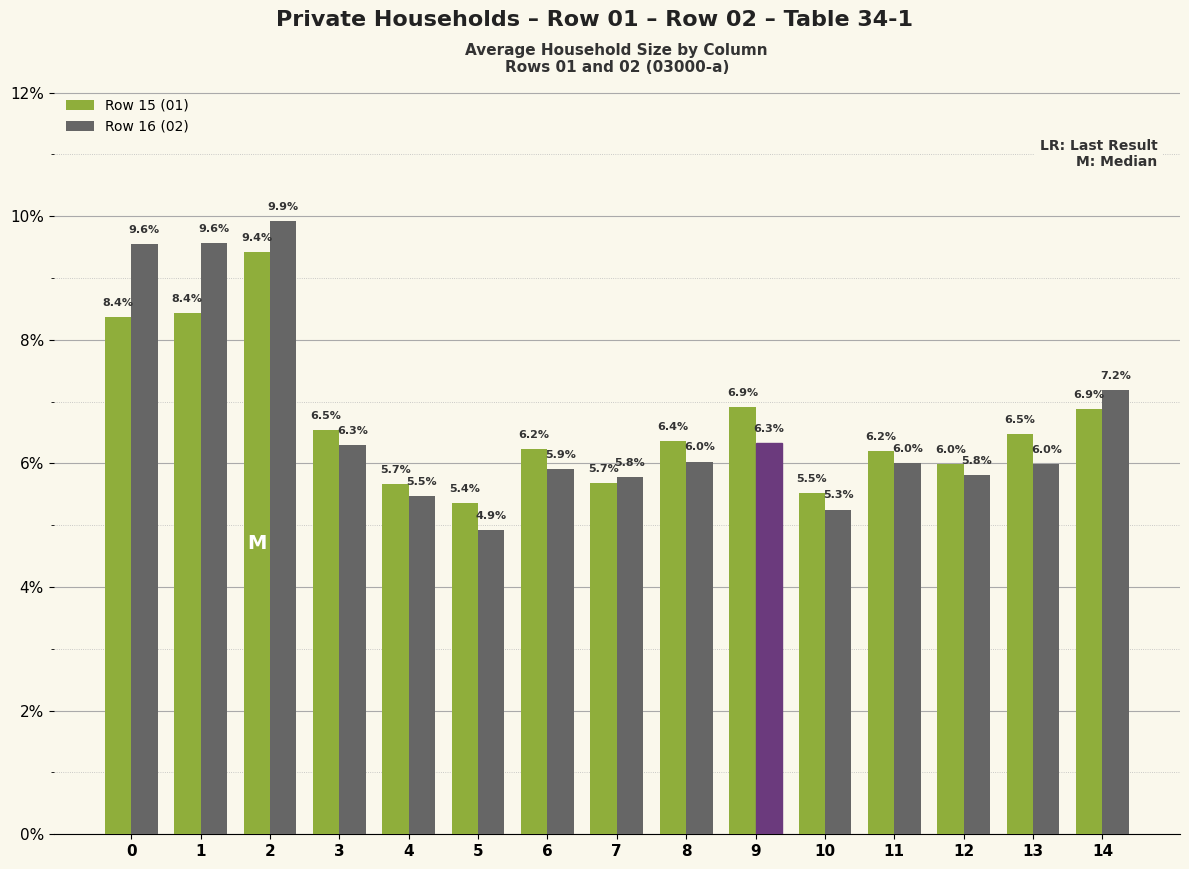

Reading left to right, list all the values displayed in this chart.

Row 15 (01): 0=8.4	1=8.4	2=9.4	3=6.5	4=5.7	5=5.4	6=6.2	7=5.7	8=6.4	9=6.9	10=5.5	11=6.2	12=6.0	13=6.5	14=6.9
Row 16 (02): 0=9.6	1=9.6	2=9.9	3=6.3	4=5.5	5=4.9	6=5.9	7=5.8	8=6.0	9=6.3	10=5.3	11=6.0	12=5.8	13=6.0	14=7.2